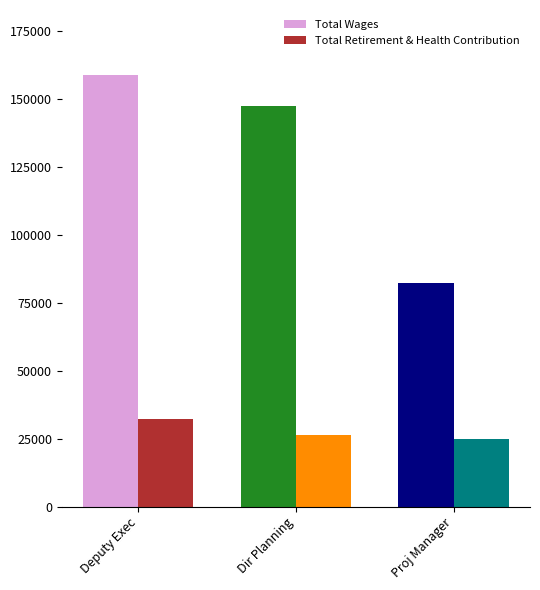

What is the difference between the highest and lowest values at Deputy Exec?

126679